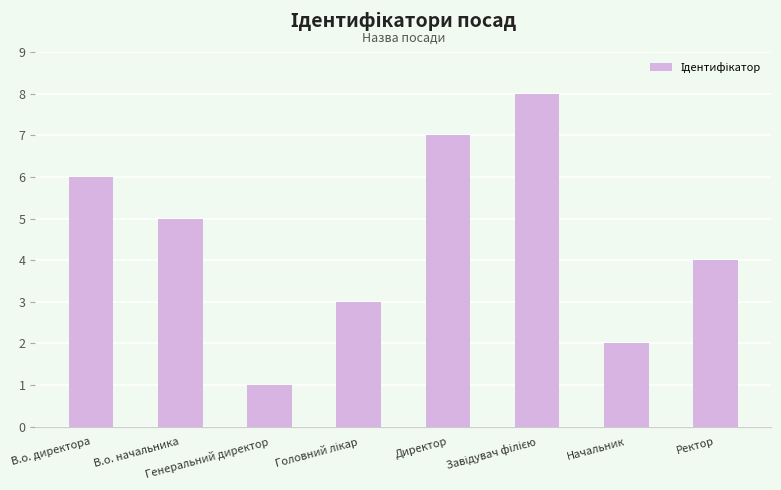

Between Ректор and Генеральний директор, which is larger?

Ректор